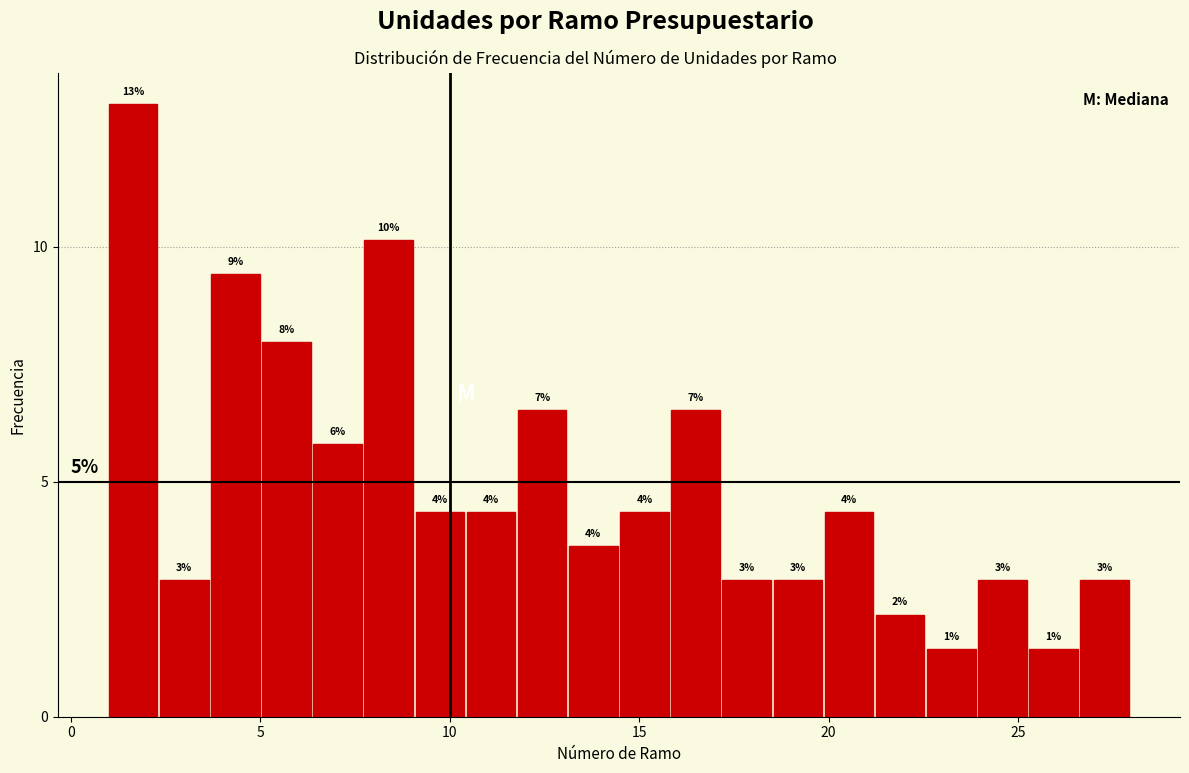

Around what value on the x-axis is the tallest bar? Give the approximate position of its centre, as read against the axis.

1.5